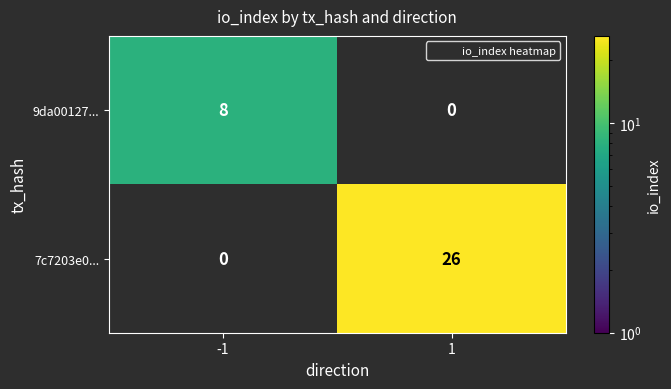

Reading right to left, extract all data points from this chart.

9da00127...: 1=0	-1=8
7c7203e0...: 1=26	-1=0